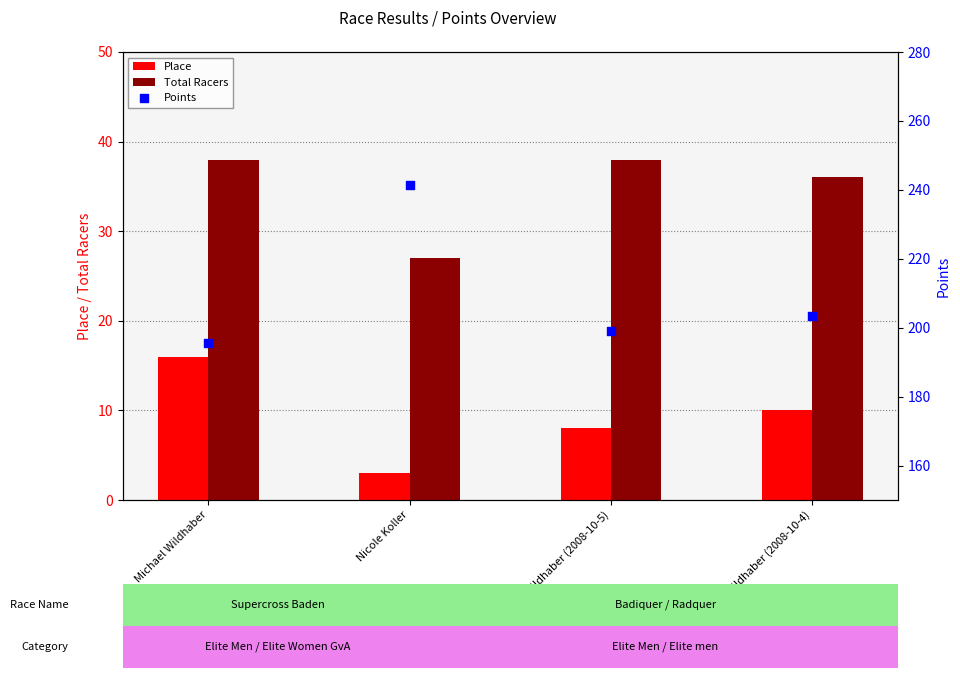

Which series contains the lowest Y value?

Place